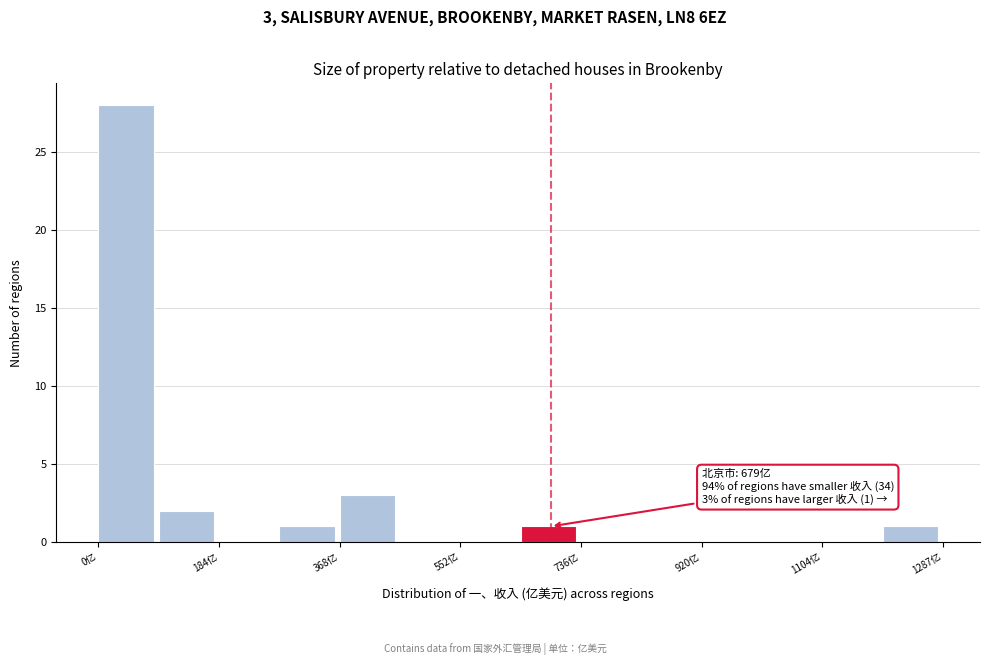

Which range on the x-axis has the tallest bar?

0 to 100